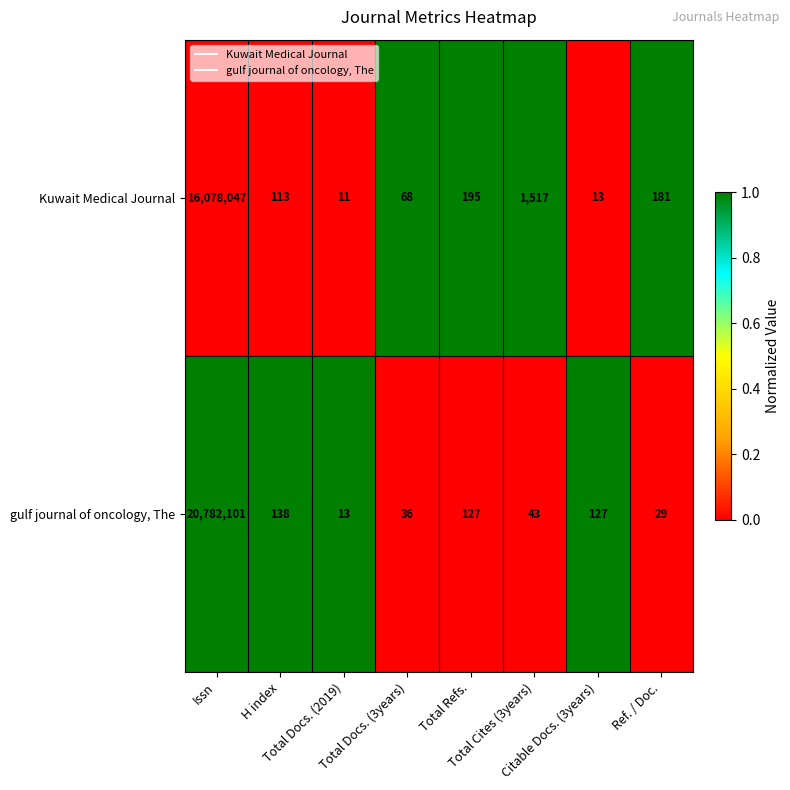

What is the sum of all Kuwait Medical Journal values?

16080145